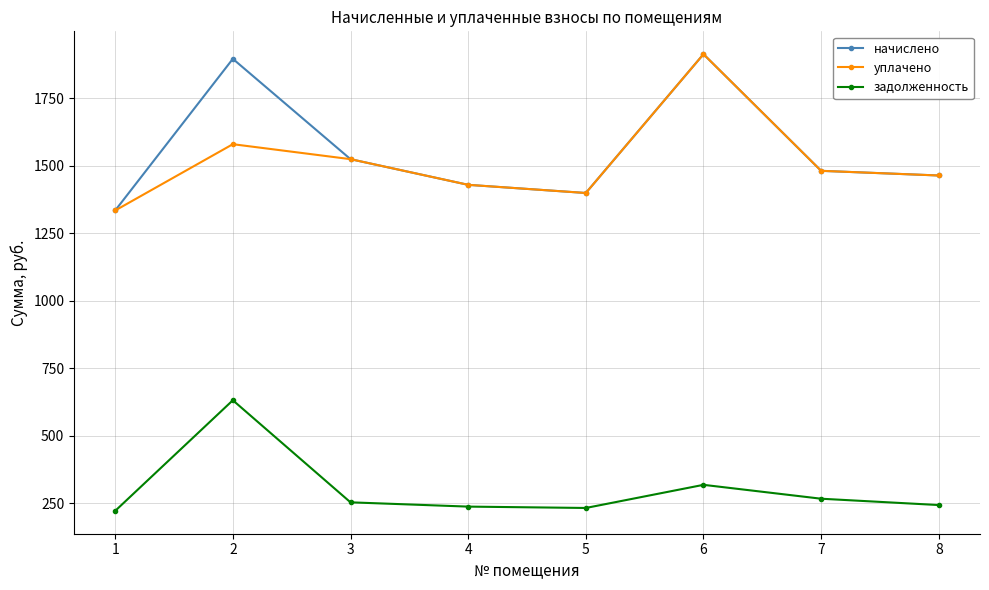

What is the sum of the задолженность values at 4 and 2?

870.5